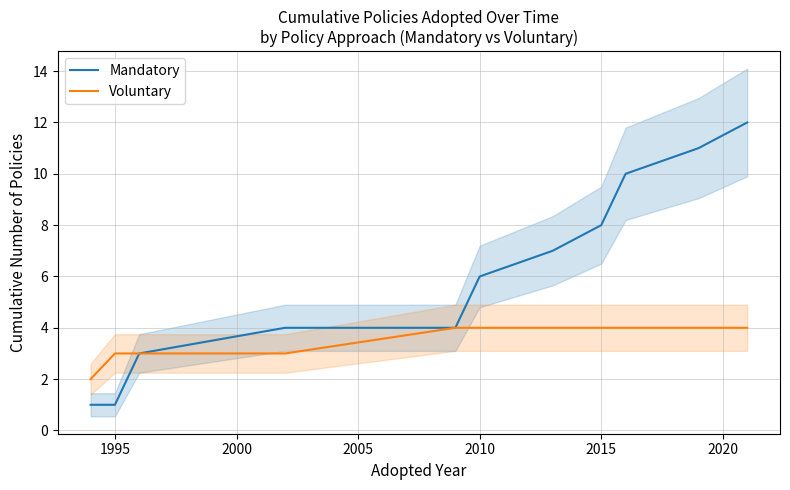

True or false: Mandatory has a value of 8 at 2010.

False